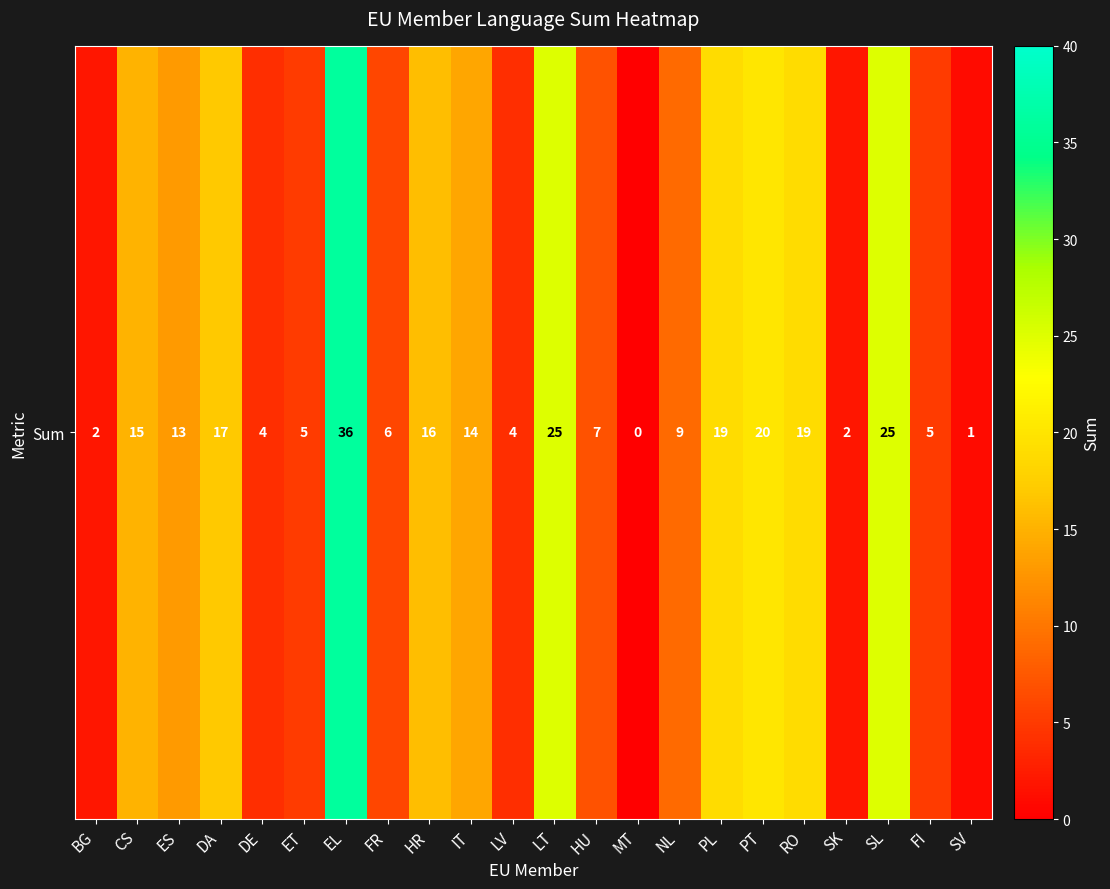

What is the difference between the maximum and minimum values?

36